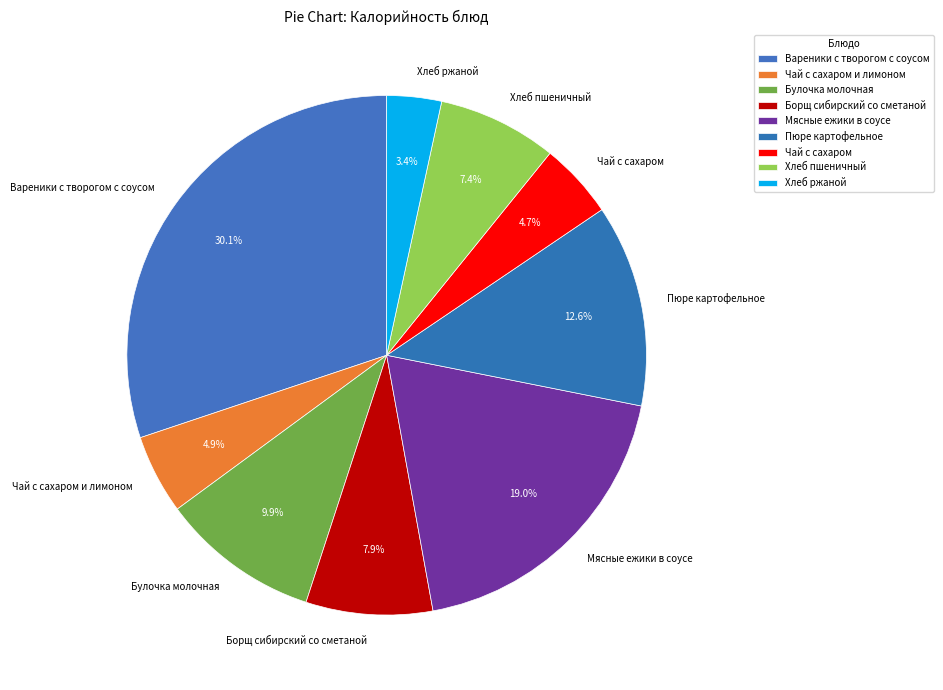

What percentage do Пюре картофельное and Вареники с творогом с соусом together represent?

42.7%